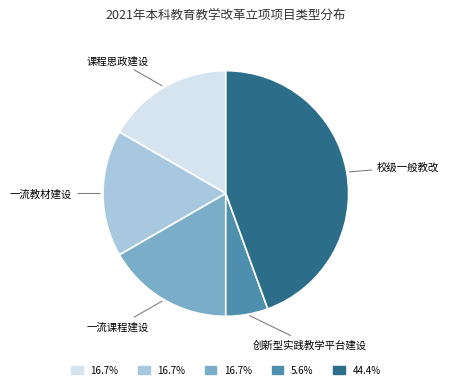

Does any single category account for the majority?

No